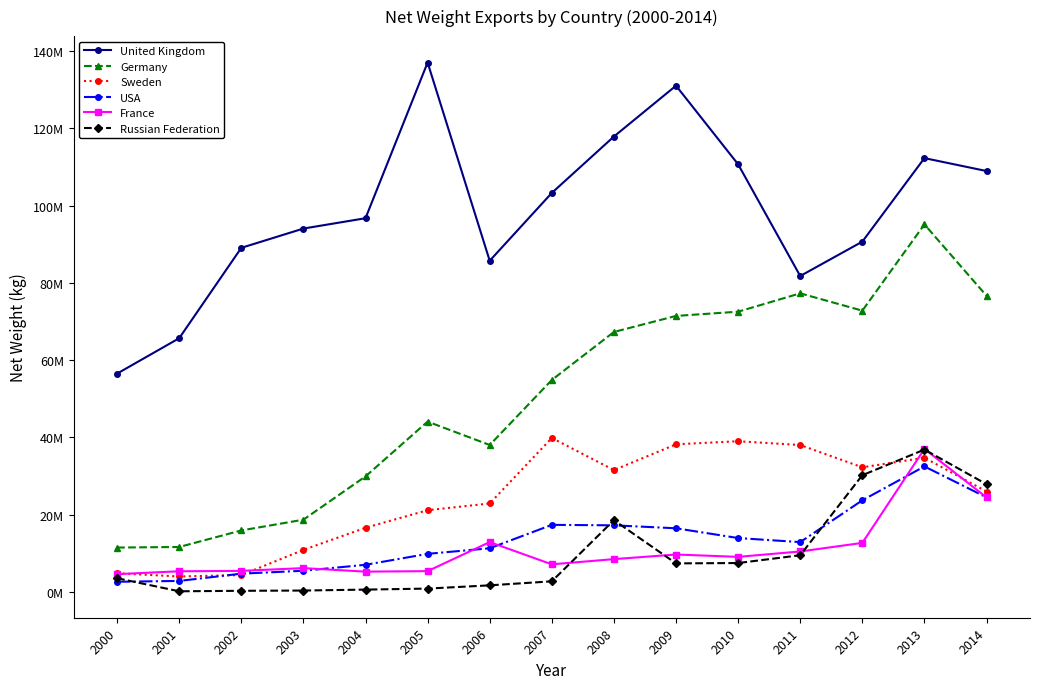

Is the value of United Kingdom at 2003 greater than the value of USA at 2009?

Yes